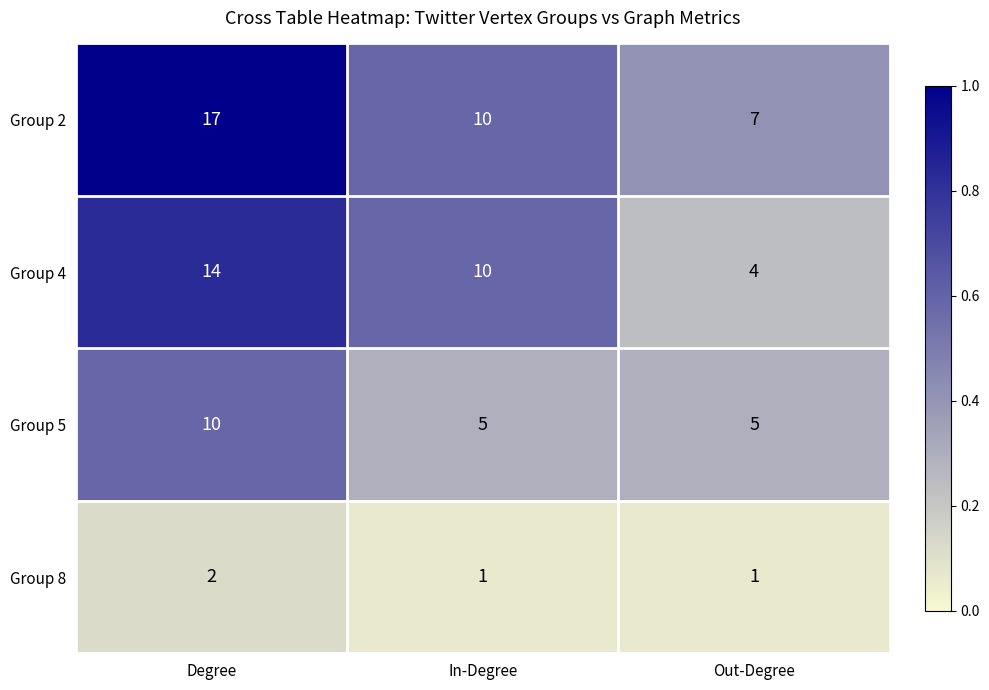

What is the maximum value shown in the chart?

17